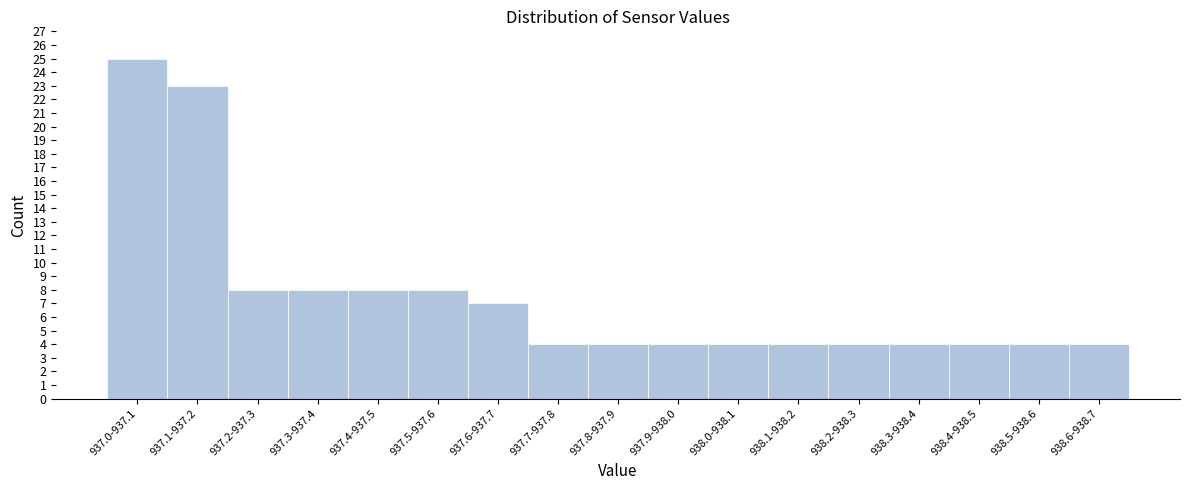

Reading left to right, extract all data points from this chart.

937.0-937.1=25	937.1-937.2=23	937.2-937.3=8	937.3-937.4=8	937.4-937.5=8	937.5-937.6=8	937.6-937.7=7	937.7-937.8=4	937.8-937.9=4	937.9-938.0=4	938.0-938.1=4	938.1-938.2=4	938.2-938.3=4	938.3-938.4=4	938.4-938.5=4	938.5-938.6=4	938.6-938.7=4